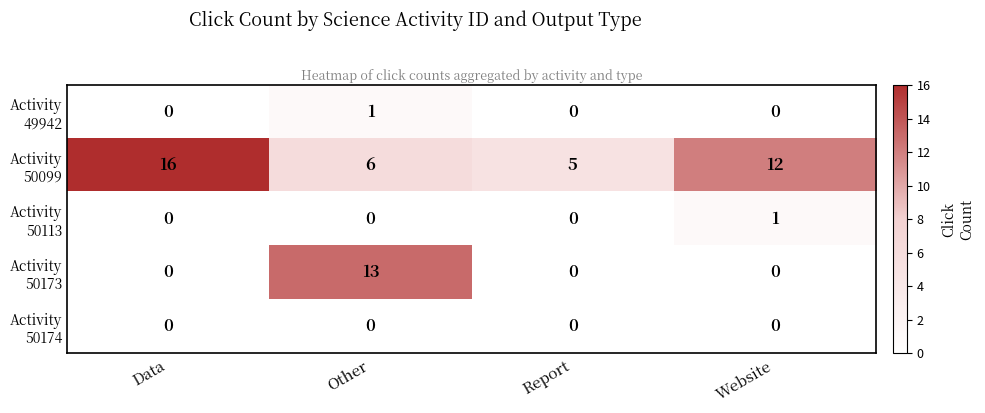

What is the total value across all series at Data?

16